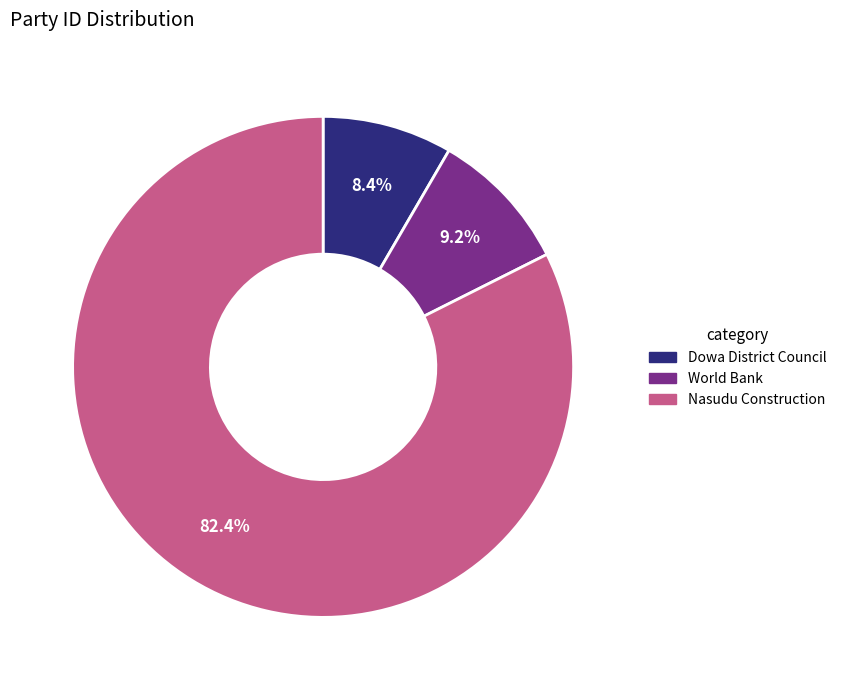

How much of the chart is everything except World Bank?

90.8%